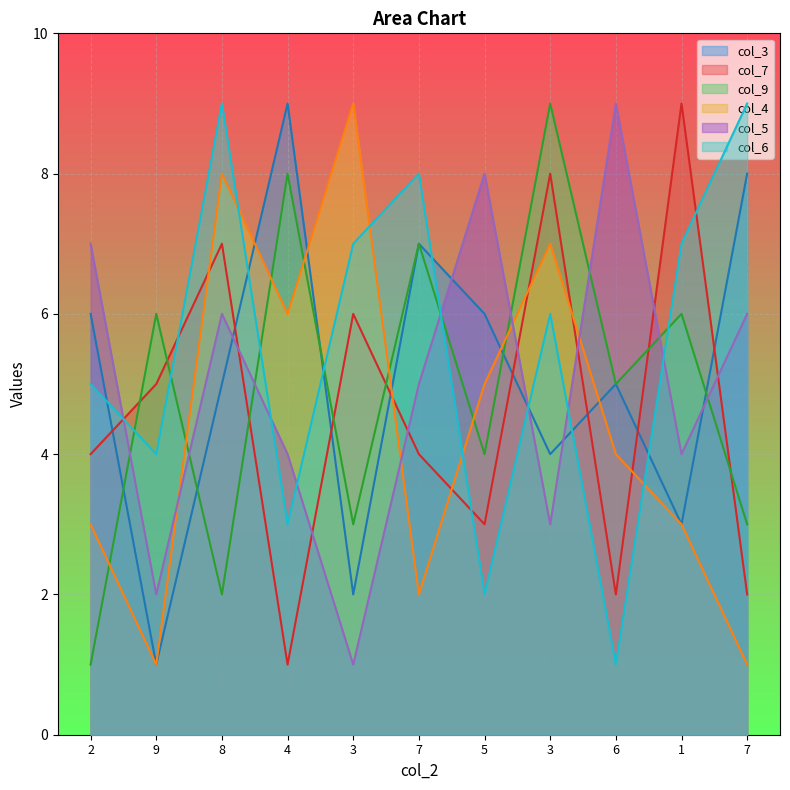

Reading left to right, extract all data points from this chart.

col_3: 6	1	5	9	2	7	6	4	5	3	8
col_7: 4	5	7	1	6	4	3	8	2	9	2
col_9: 1	6	2	8	3	7	4	9	5	6	3
col_4: 3	1	8	6	9	2	5	7	4	3	1
col_5: 7	2	6	4	1	5	8	3	9	4	6
col_6: 5	4	9	3	7	8	2	6	1	7	9